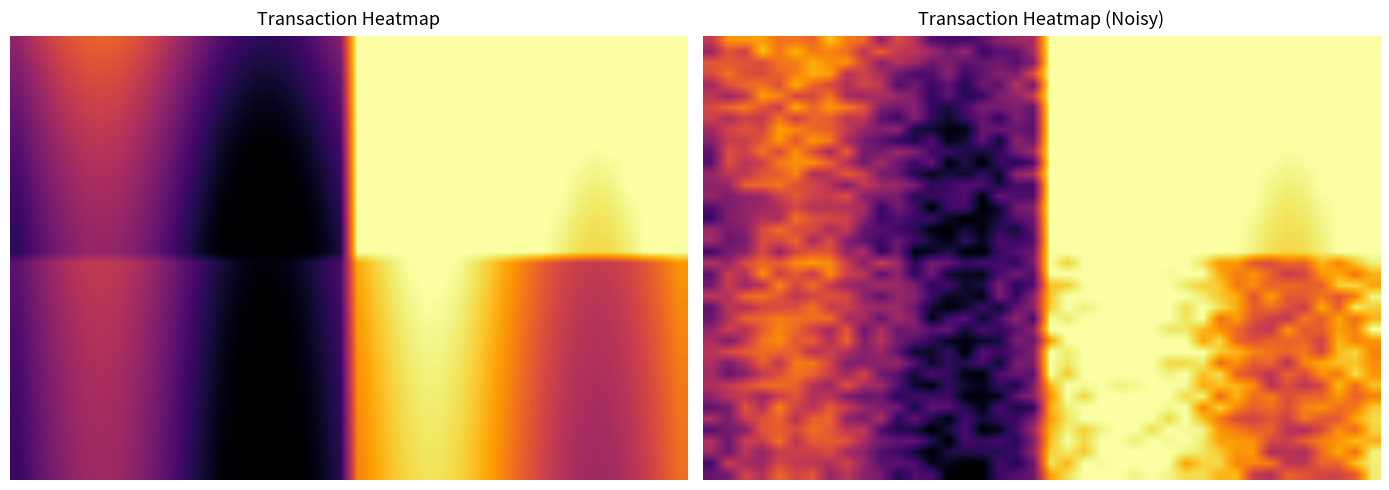

Count the number of data series in this chart.

40